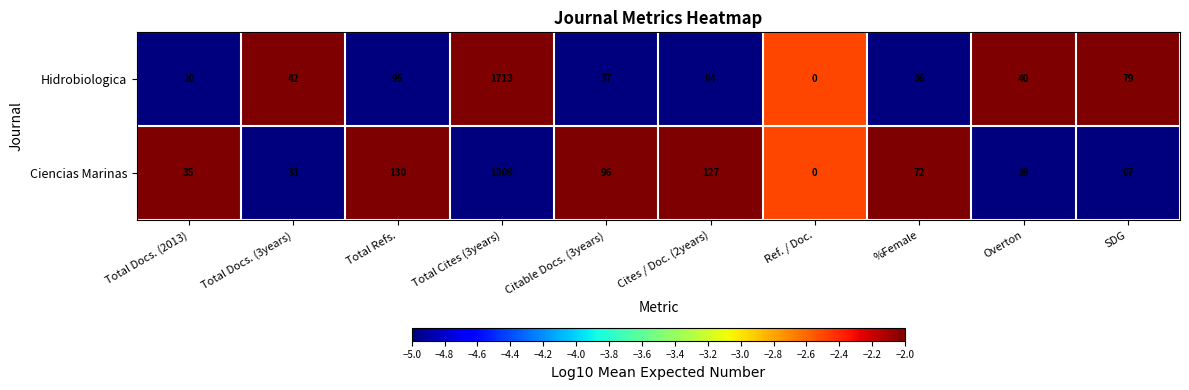

How many series are shown in this chart?

2